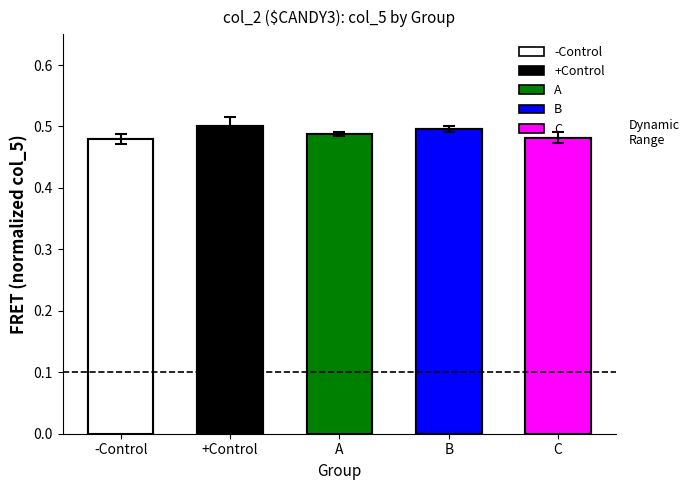

The chart shows a value of 0.7 at -Control. True or false?

False